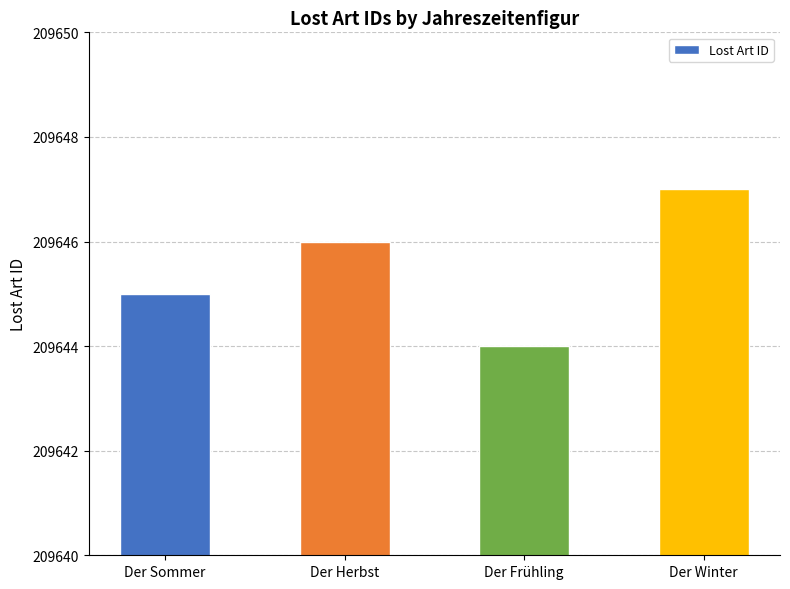

Where is the data nearest to the value 209645?

Der Sommer